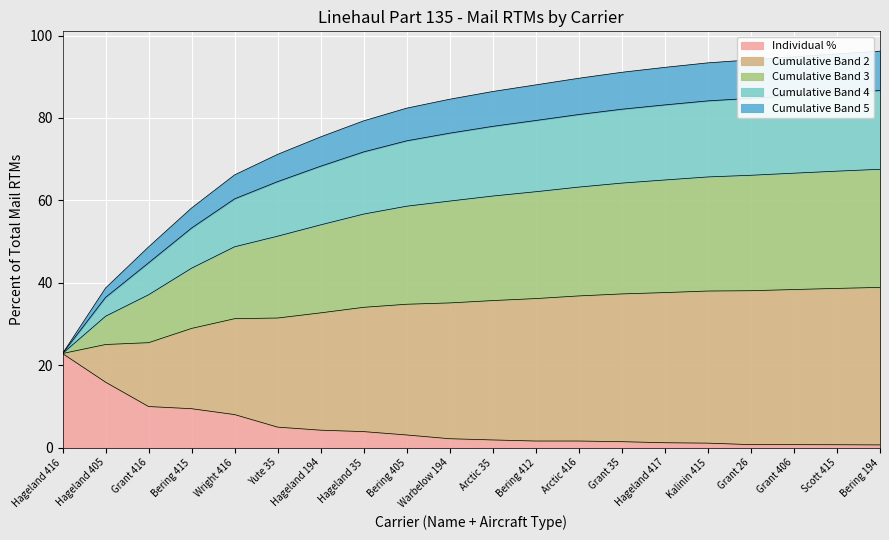

The value of Mail RTMs at Grant 406 is 0.3. True or false?

False